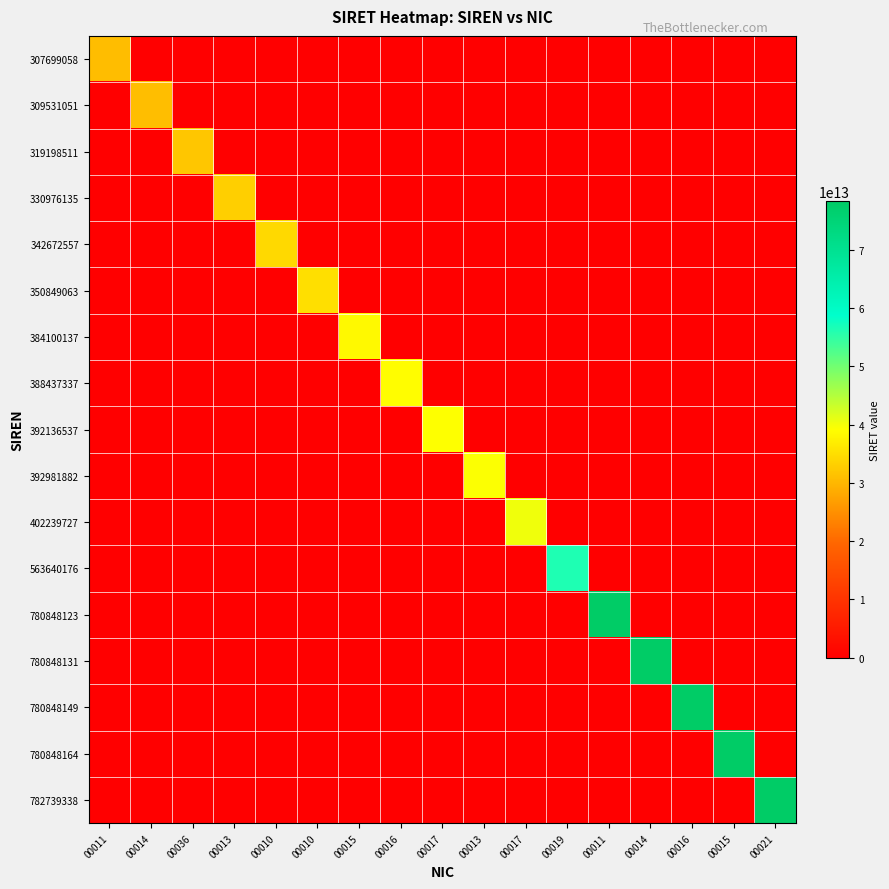

Which series has the largest range (max minus min)?

782739338